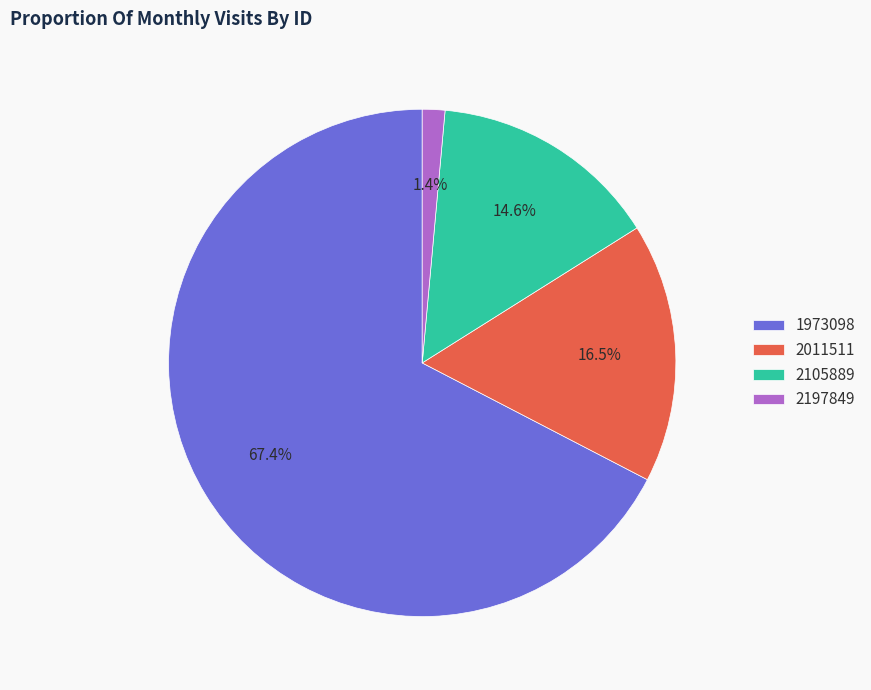

To the nearest percent, what is the combined percentage of 2105889 and 2197849?

16%